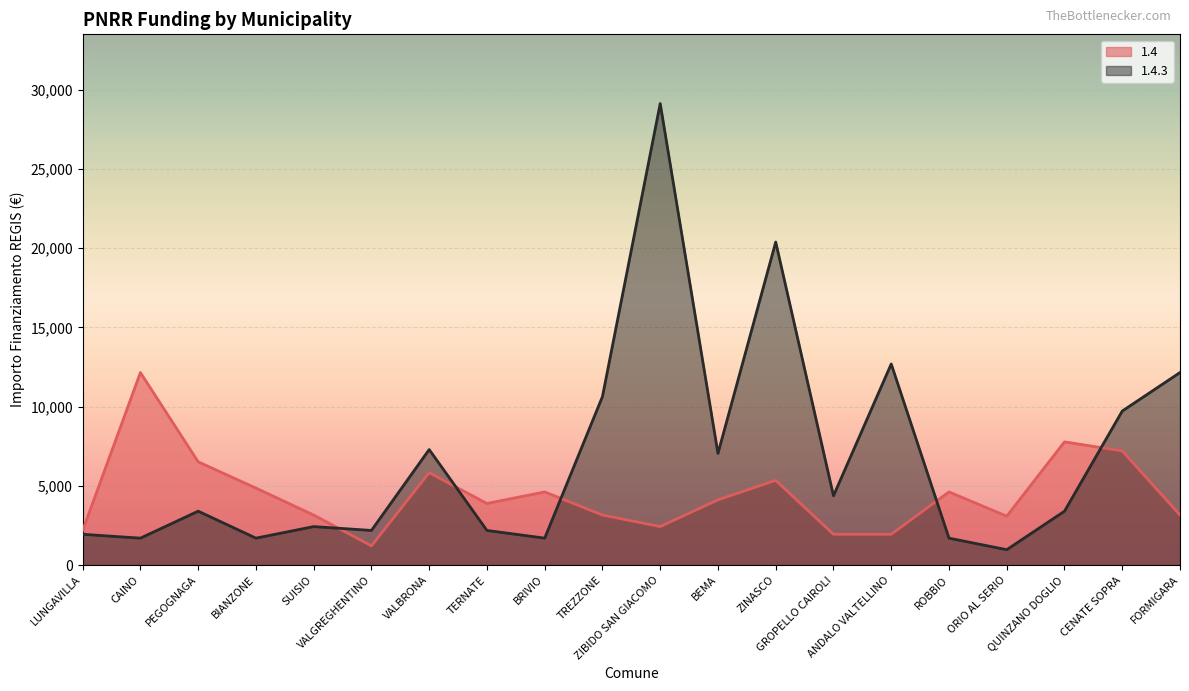

In 1.4.3, how many points are lower than both neighbors (excluding endpoints)?

7